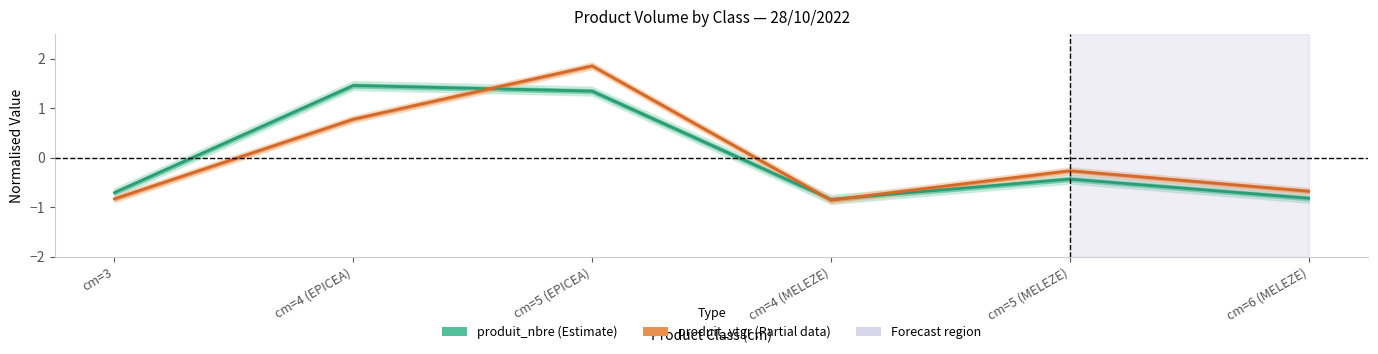

True or false: produit_nbre and produit_vtgr cross at least once.

True